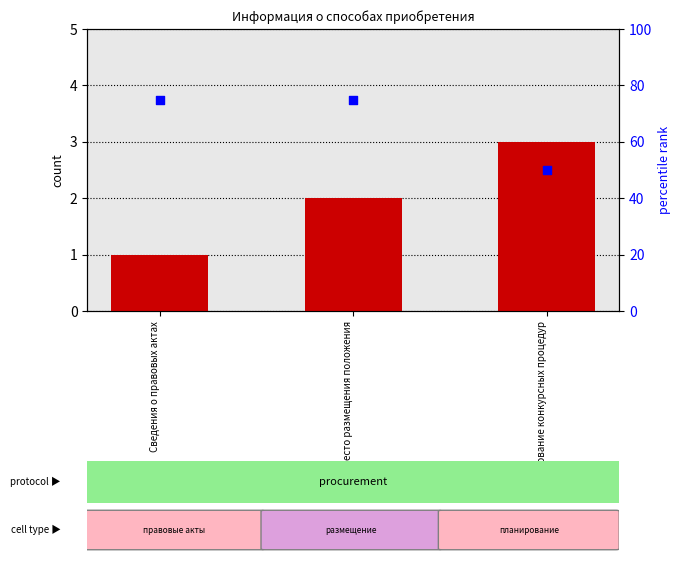

Which series reaches the minimum Y coordinate?

transformed count